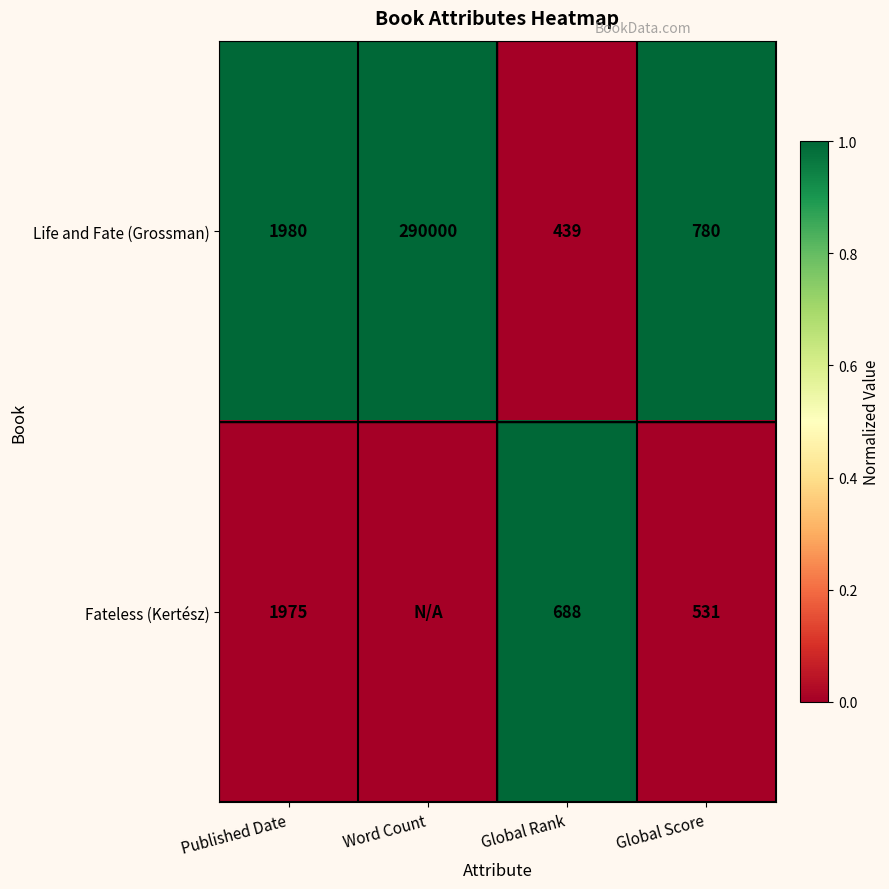

Is it true that Life and Fate (Grossman) equals 0 at Word Count?

False